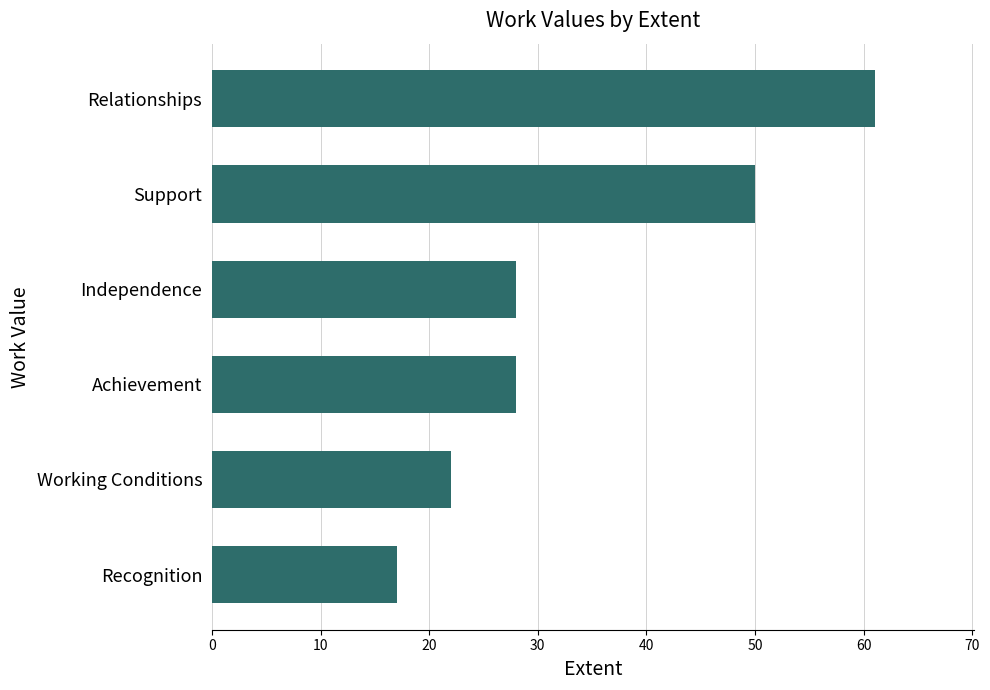

Reading bottom to top, what are all the values shown in this chart?

17	22	28	28	50	61